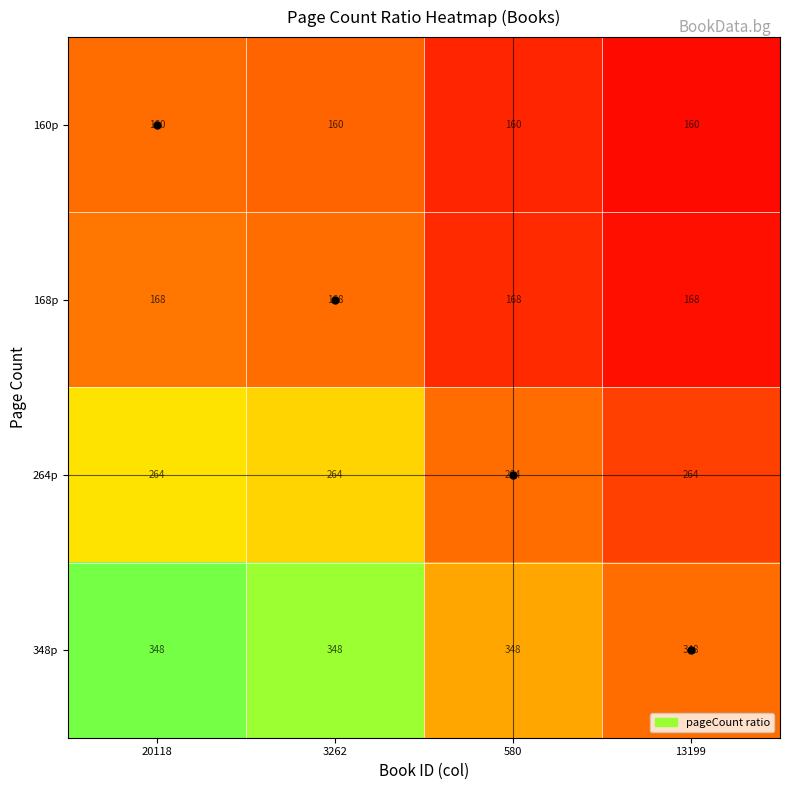

What is the sum of the 264p values at 13199 and 20118?

528